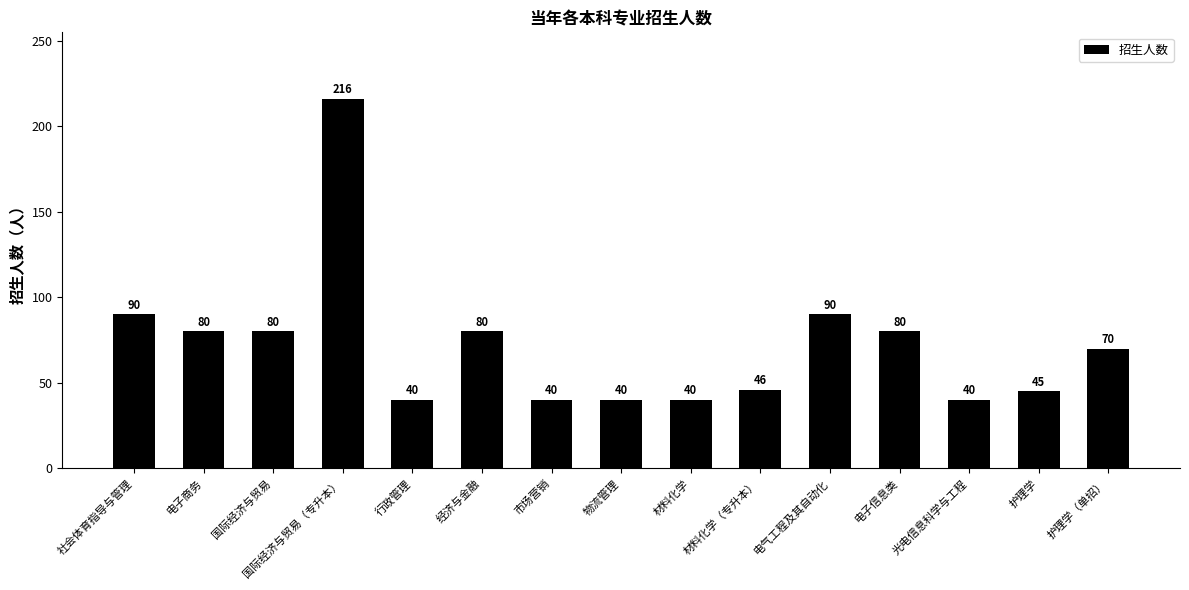

What is the label of the 14th bar from the left?

护理学